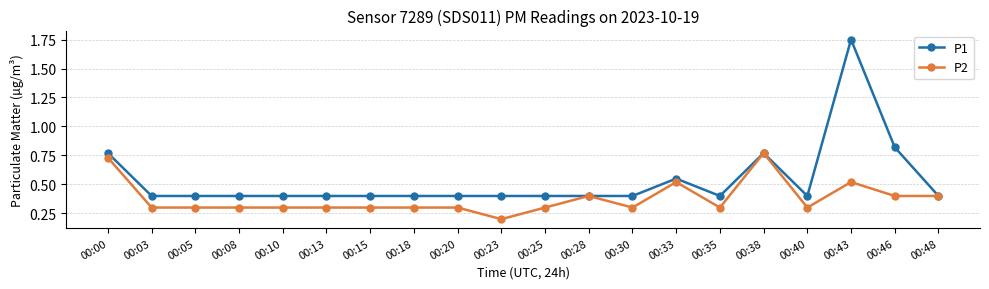

What are all the series names shown in the legend?

P1, P2